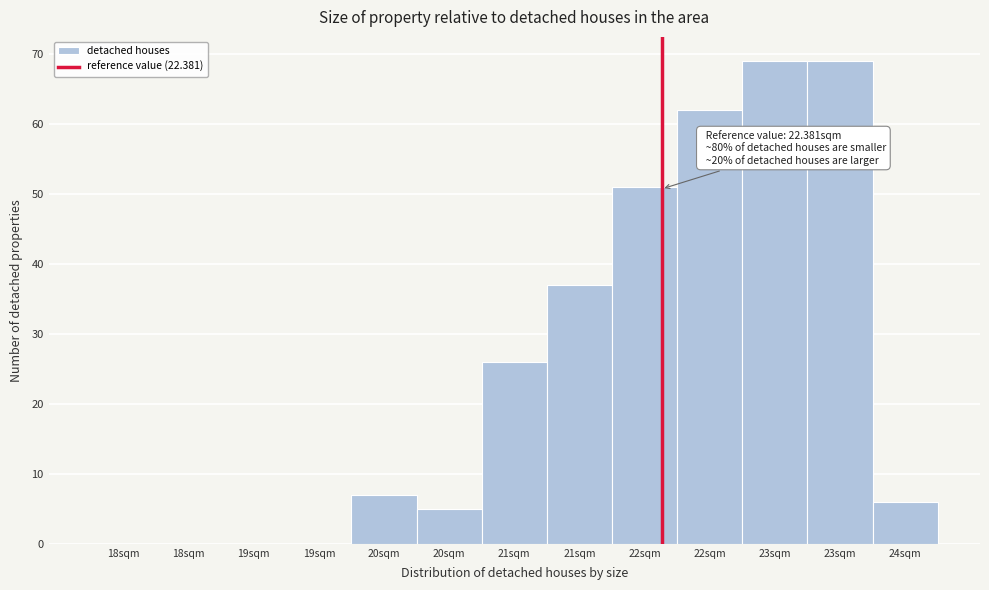

Count the number of data series in this chart.

1